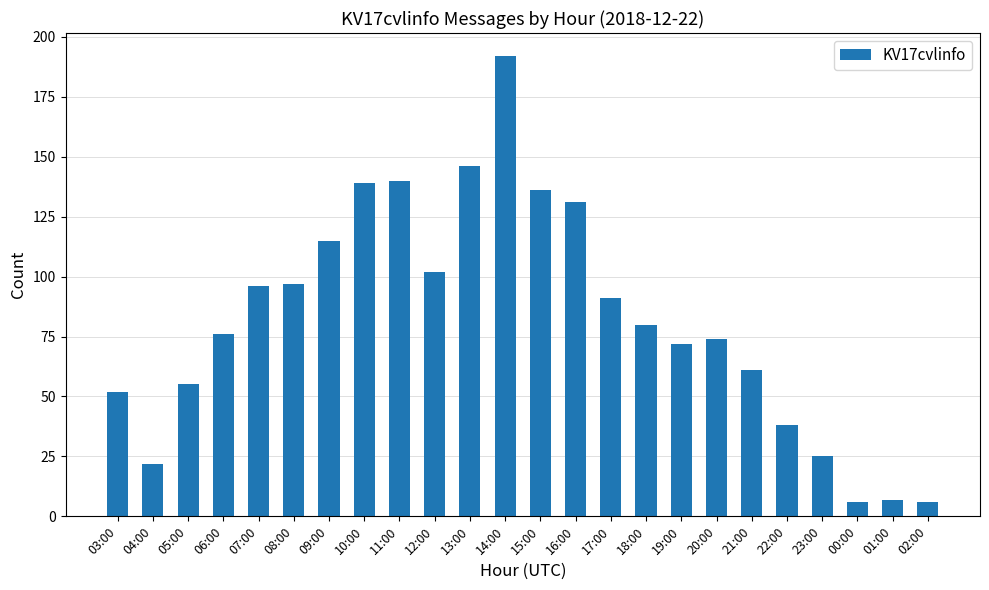

What is the difference between the maximum and minimum values?

186